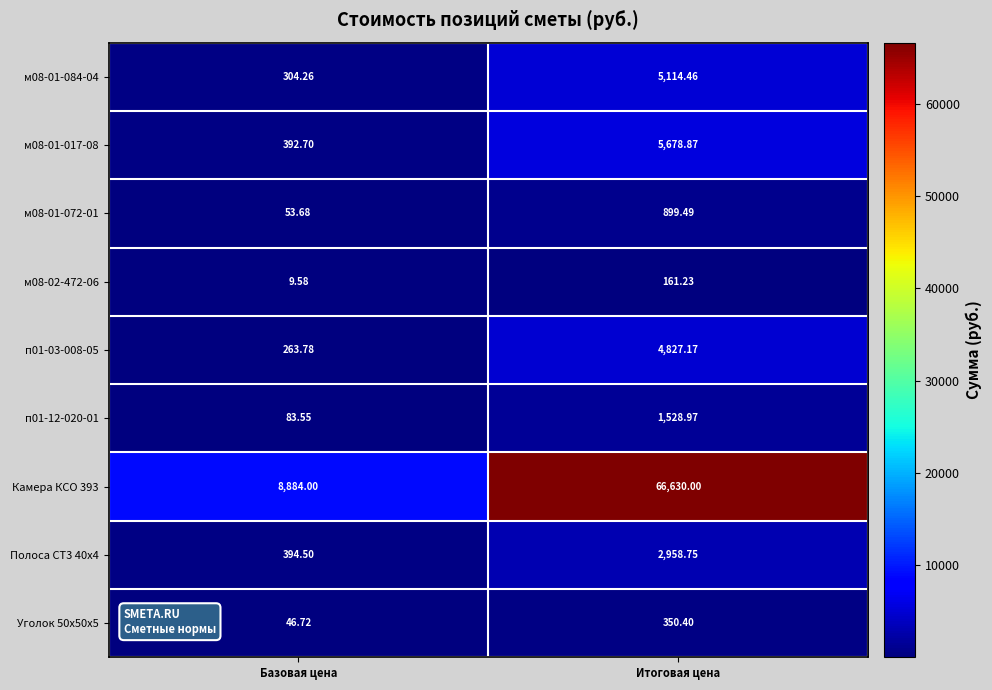

Is the value of Полоса СТ3 40х4 at Итоговая цена greater than the value of Уголок 50х50х5 at Базовая цена?

Yes